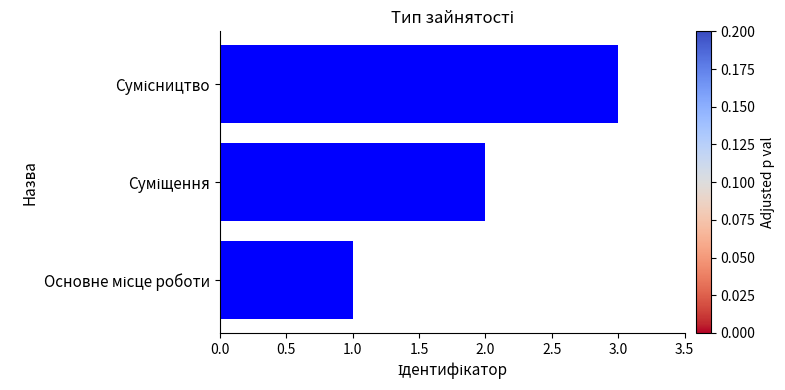

Count the number of data series in this chart.

1